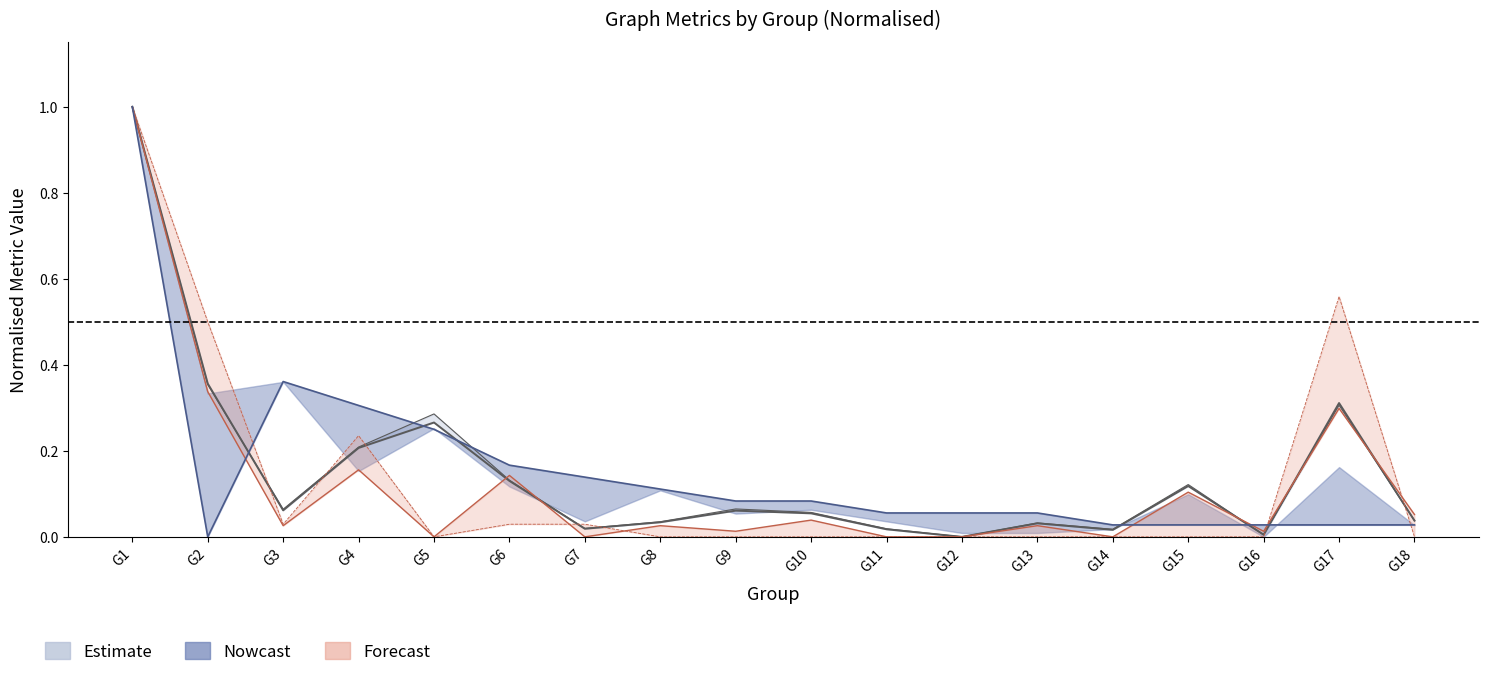

Reading left to right, extract all data points from this chart.

1.0	0.0	0.4	0.3	0.2	0.2	0.1	0.1	0.1	0.1	0.1	0.1	0.1	0.0	0.0	0.0	0.0	0.0